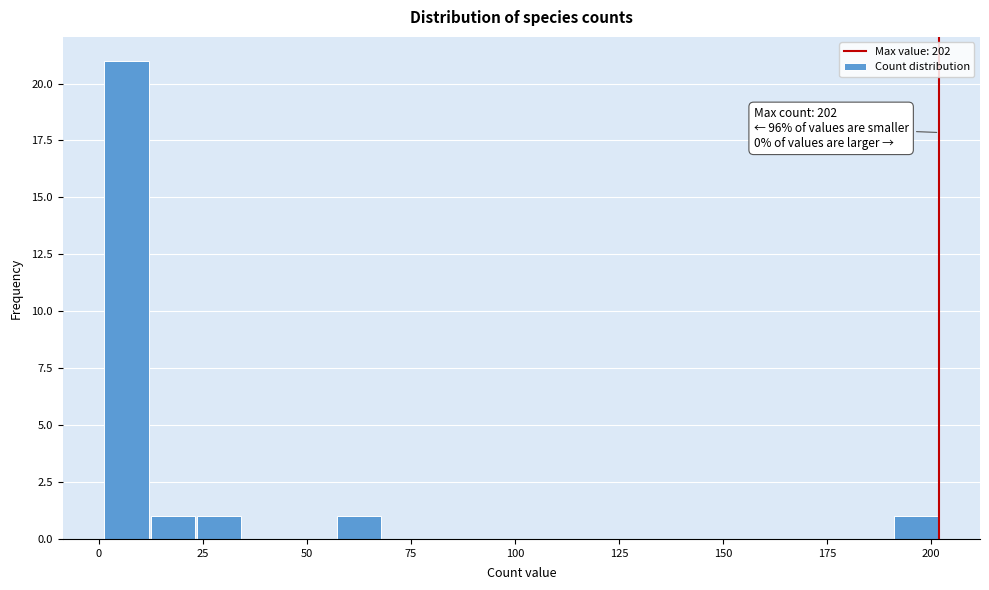

Around what value on the x-axis is the tallest bar? Give the approximate position of its centre, as read against the axis.

5